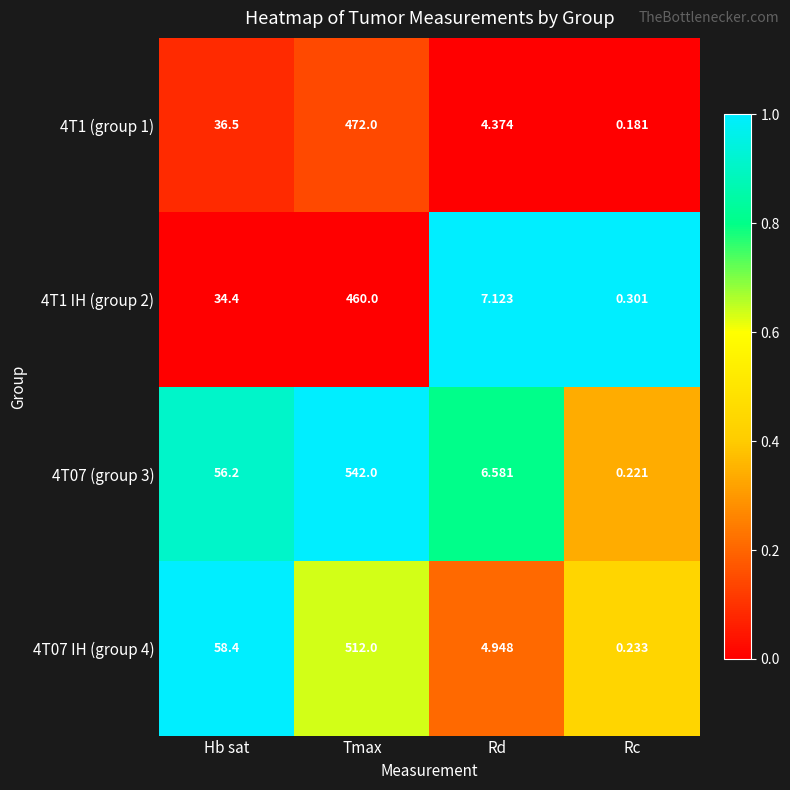

Is the value of 4T1 (group 1) at Hb sat greater than the value of 4T1 IH (group 2) at Rc?

Yes